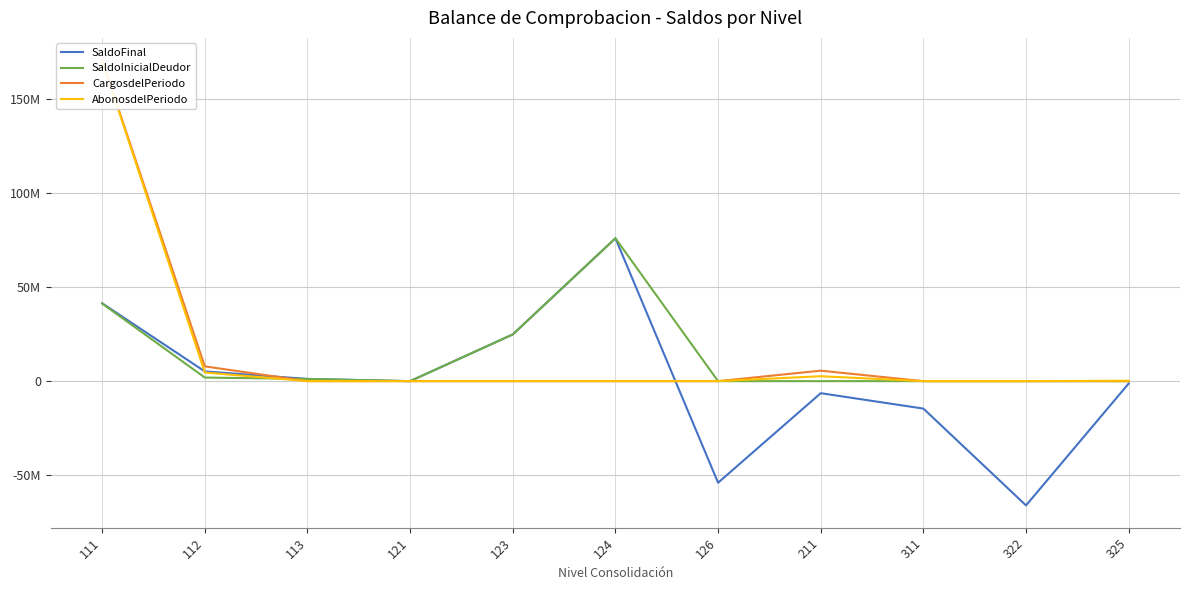

Between 322 and 126, which is larger?

126